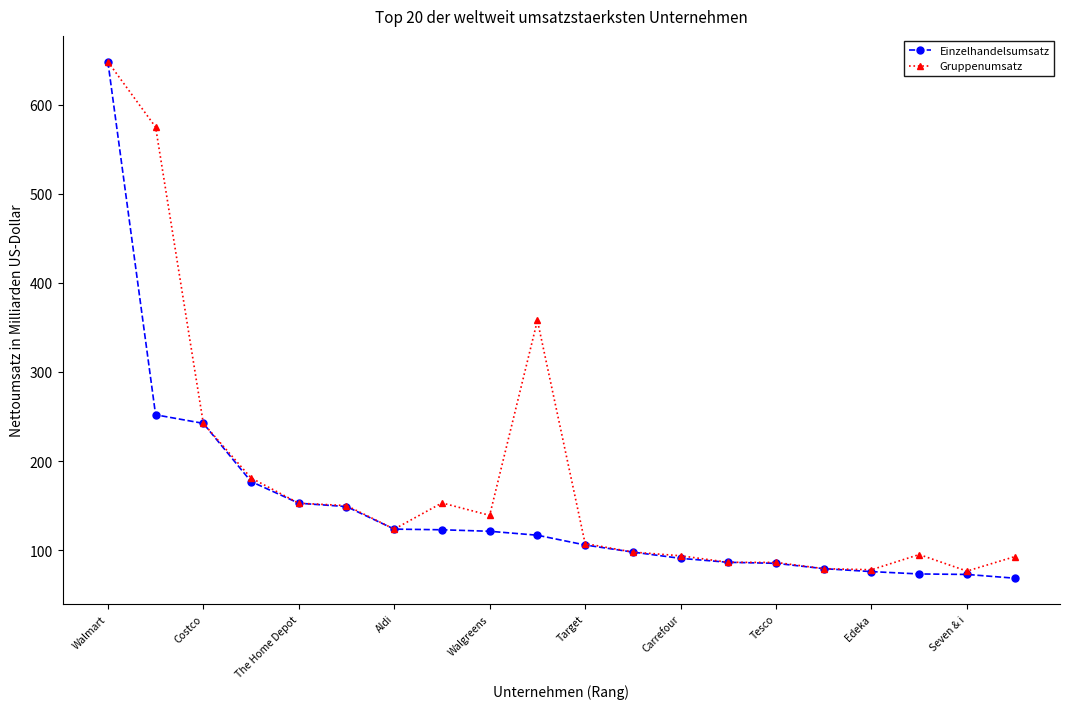

What is the value of the Einzelhandelsumsatz point at the 15th from the left?

85.2